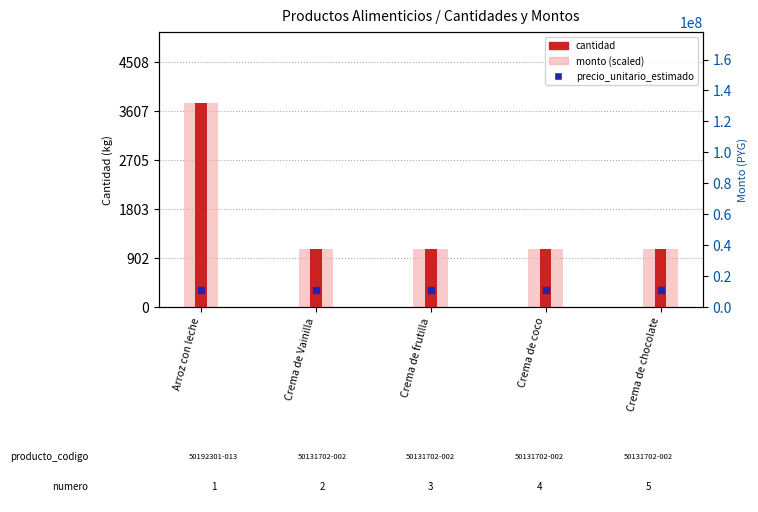

At which category is the sum across all series the highest?

Arroz con leche